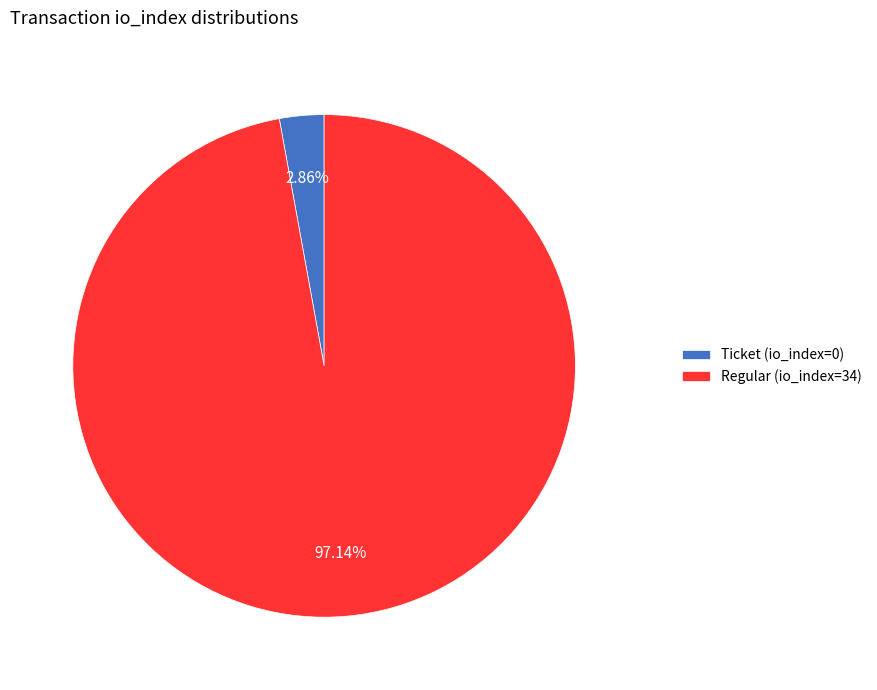

Approximately how many times larger is the value at Regular (io_index=34) compared to Ticket (io_index=0)?

34.0